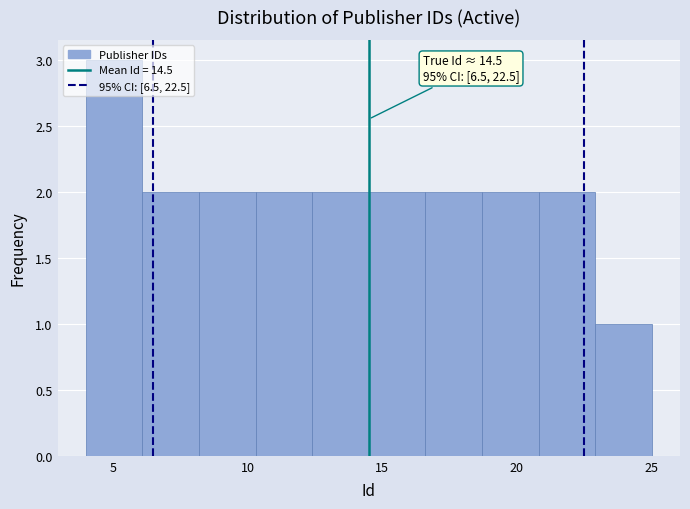

Over which range of the x-axis is the bar tallest?

4.0 to 6.1